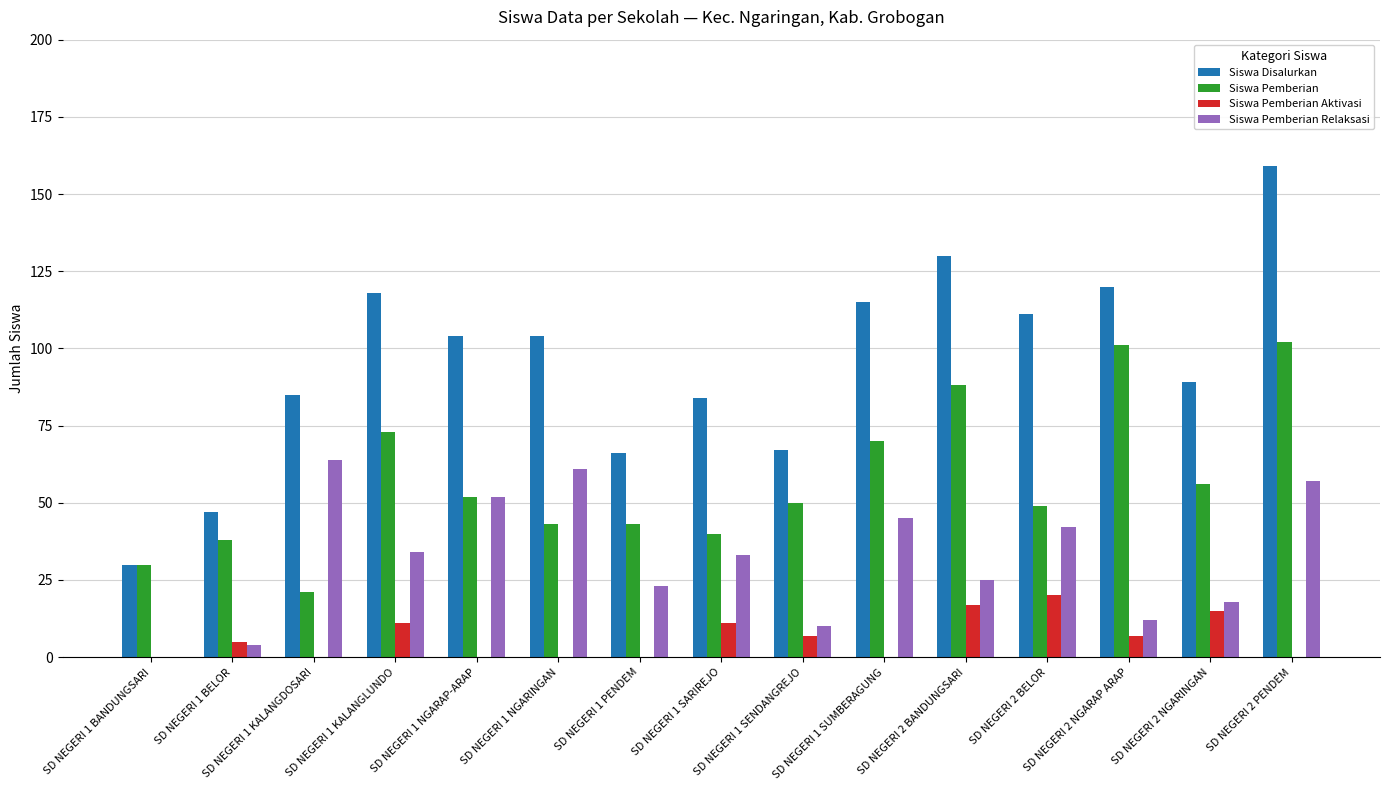

Reading left to right, what are all the values shown in this chart?

Siswa Disalurkan: SD NEGERI 1 BANDUNGSARI=30	SD NEGERI 1 BELOR=47	SD NEGERI 1 KALANGDOSARI=85	SD NEGERI 1 KALANGLUNDO=118	SD NEGERI 1 NGARAP-ARAP=104	SD NEGERI 1 NGARINGAN=104	SD NEGERI 1 PENDEM=66	SD NEGERI 1 SARIREJO=84	SD NEGERI 1 SENDANGREJO=67	SD NEGERI 1 SUMBERAGUNG=115	SD NEGERI 2 BANDUNGSARI=130	SD NEGERI 2 BELOR=111	SD NEGERI 2 NGARAP ARAP=120	SD NEGERI 2 NGARINGAN=89	SD NEGERI 2 PENDEM=159
Siswa Pemberian: SD NEGERI 1 BANDUNGSARI=30	SD NEGERI 1 BELOR=38	SD NEGERI 1 KALANGDOSARI=21	SD NEGERI 1 KALANGLUNDO=73	SD NEGERI 1 NGARAP-ARAP=52	SD NEGERI 1 NGARINGAN=43	SD NEGERI 1 PENDEM=43	SD NEGERI 1 SARIREJO=40	SD NEGERI 1 SENDANGREJO=50	SD NEGERI 1 SUMBERAGUNG=70	SD NEGERI 2 BANDUNGSARI=88	SD NEGERI 2 BELOR=49	SD NEGERI 2 NGARAP ARAP=101	SD NEGERI 2 NGARINGAN=56	SD NEGERI 2 PENDEM=102
Siswa Pemberian Aktivasi: SD NEGERI 1 BANDUNGSARI=0	SD NEGERI 1 BELOR=5	SD NEGERI 1 KALANGDOSARI=0	SD NEGERI 1 KALANGLUNDO=11	SD NEGERI 1 NGARAP-ARAP=0	SD NEGERI 1 NGARINGAN=0	SD NEGERI 1 PENDEM=0	SD NEGERI 1 SARIREJO=11	SD NEGERI 1 SENDANGREJO=7	SD NEGERI 1 SUMBERAGUNG=0	SD NEGERI 2 BANDUNGSARI=17	SD NEGERI 2 BELOR=20	SD NEGERI 2 NGARAP ARAP=7	SD NEGERI 2 NGARINGAN=15	SD NEGERI 2 PENDEM=0
Siswa Pemberian Relaksasi: SD NEGERI 1 BANDUNGSARI=0	SD NEGERI 1 BELOR=4	SD NEGERI 1 KALANGDOSARI=64	SD NEGERI 1 KALANGLUNDO=34	SD NEGERI 1 NGARAP-ARAP=52	SD NEGERI 1 NGARINGAN=61	SD NEGERI 1 PENDEM=23	SD NEGERI 1 SARIREJO=33	SD NEGERI 1 SENDANGREJO=10	SD NEGERI 1 SUMBERAGUNG=45	SD NEGERI 2 BANDUNGSARI=25	SD NEGERI 2 BELOR=42	SD NEGERI 2 NGARAP ARAP=12	SD NEGERI 2 NGARINGAN=18	SD NEGERI 2 PENDEM=57